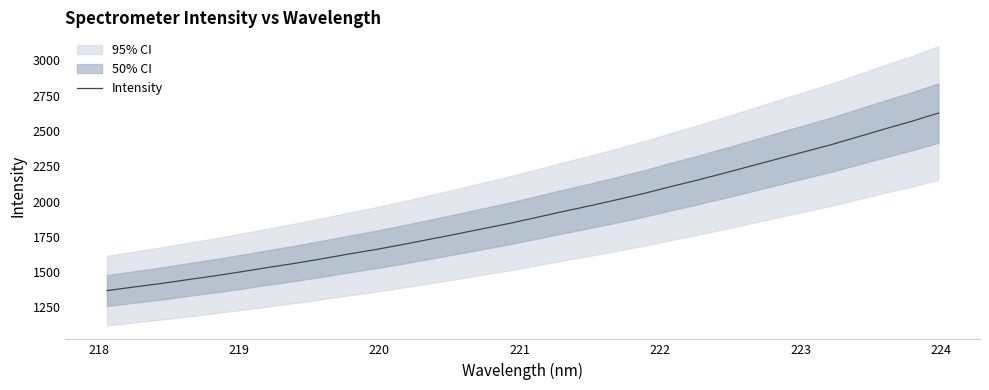

What is the average value?

1913.3